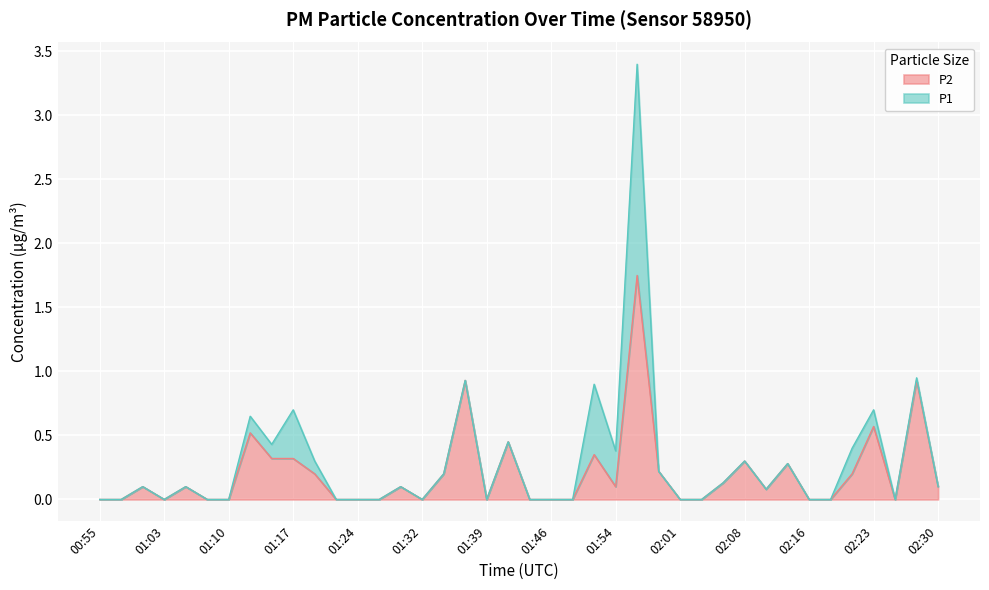

The P1 series shows 0.0 at 01:46. True or false?

True